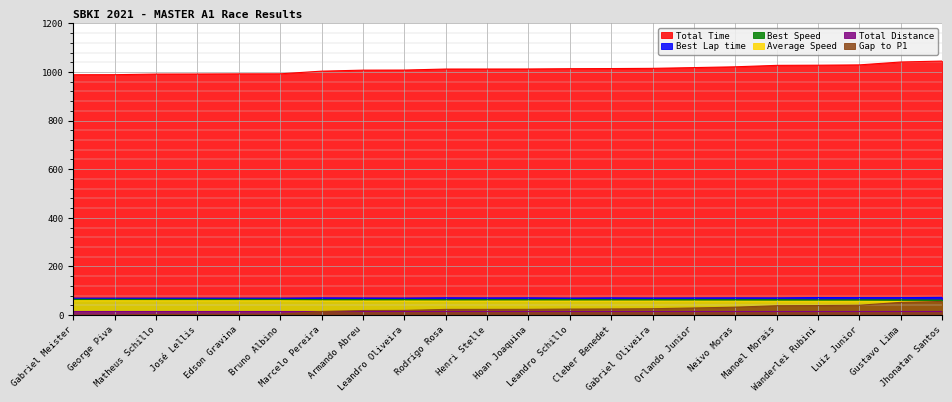

How many distinct data groups are displayed?

6